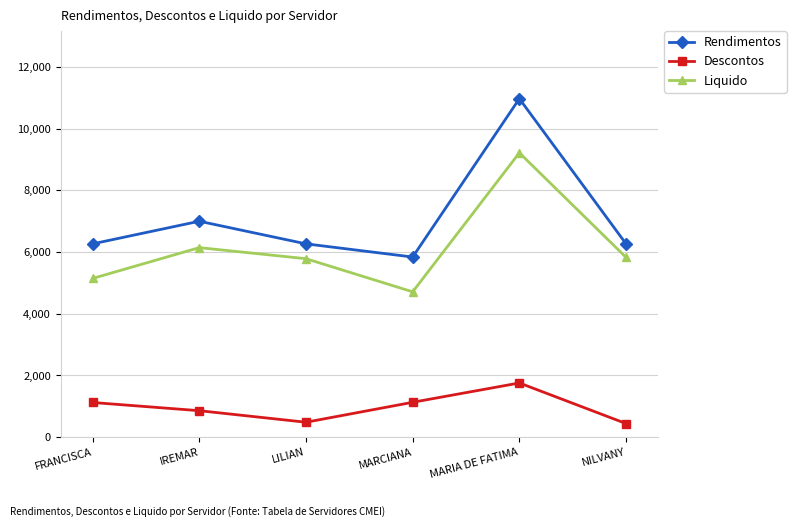

In Liquido, how many points are lower than both neighbors (excluding endpoints)?

1